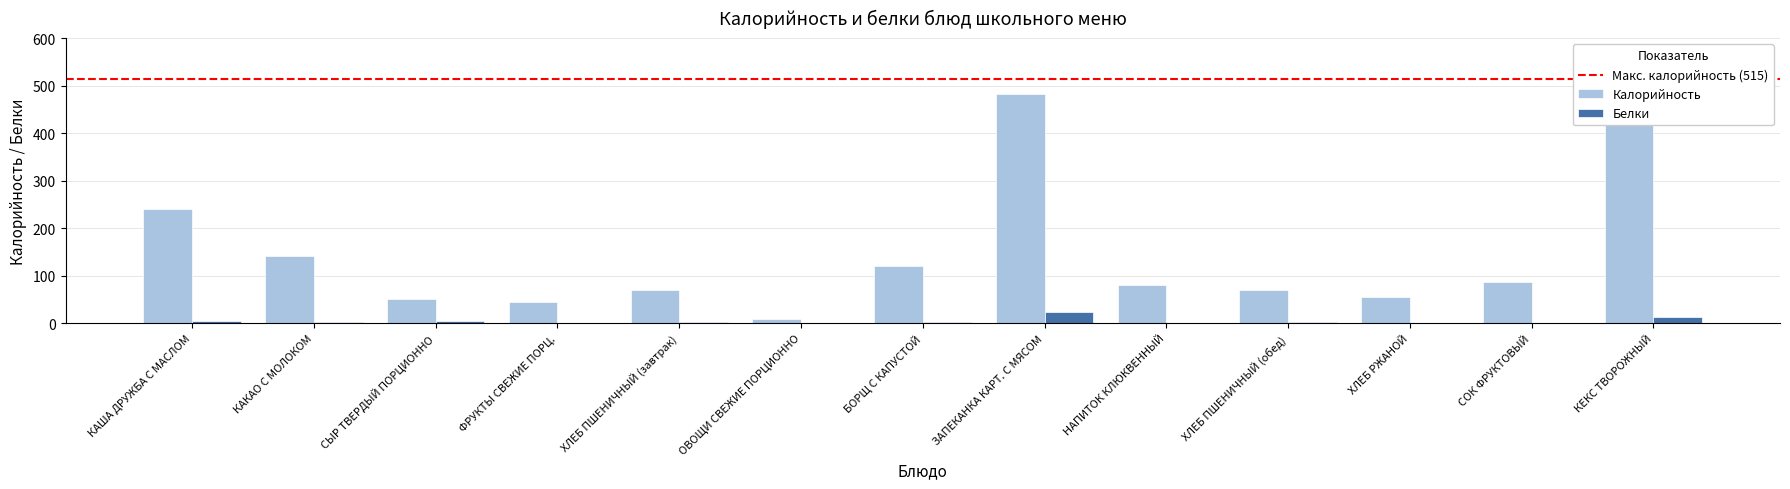

What are all the series names shown in the legend?

Калорийность, Белки